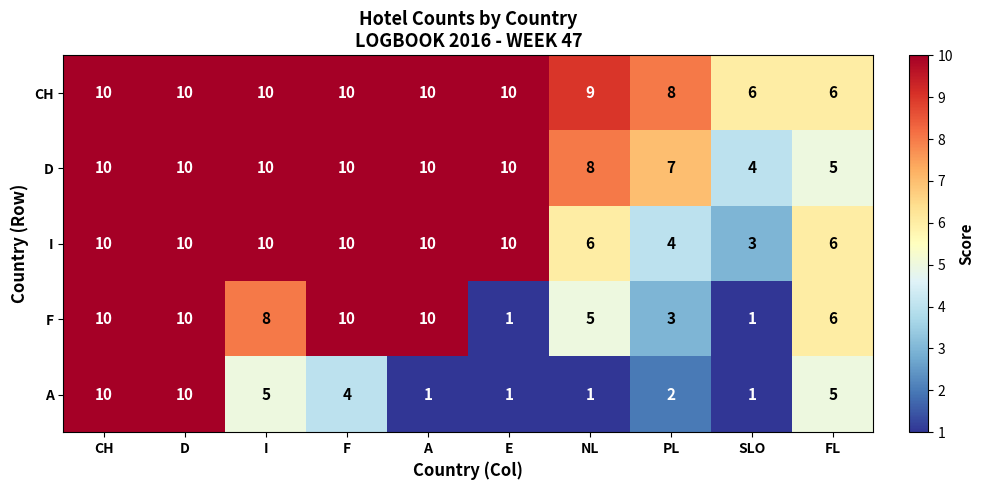

Where is CH nearest to the value 8?

PL